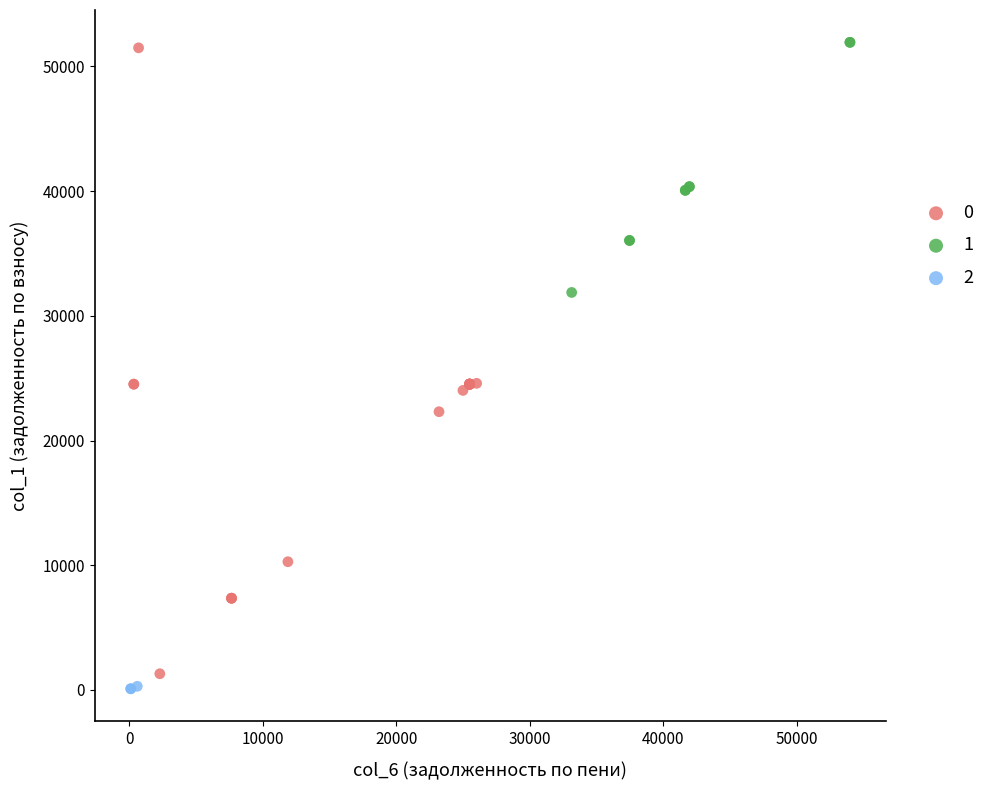

What are all the series names shown in the legend?

0, 1, 2